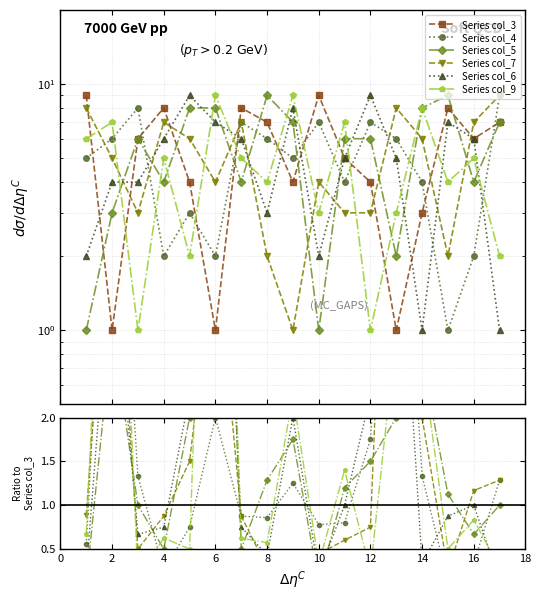

How many lines are shown in the chart?

6